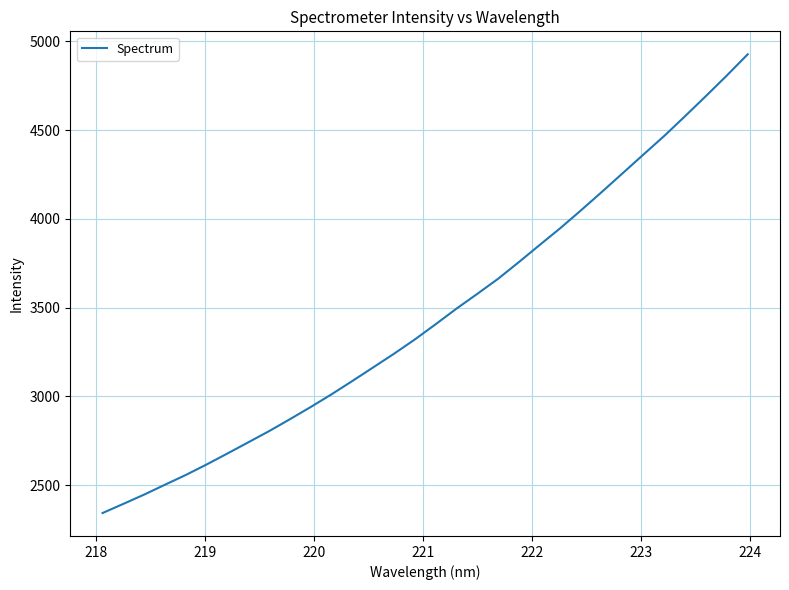

What is the difference between the maximum and minimum values?

2583.6